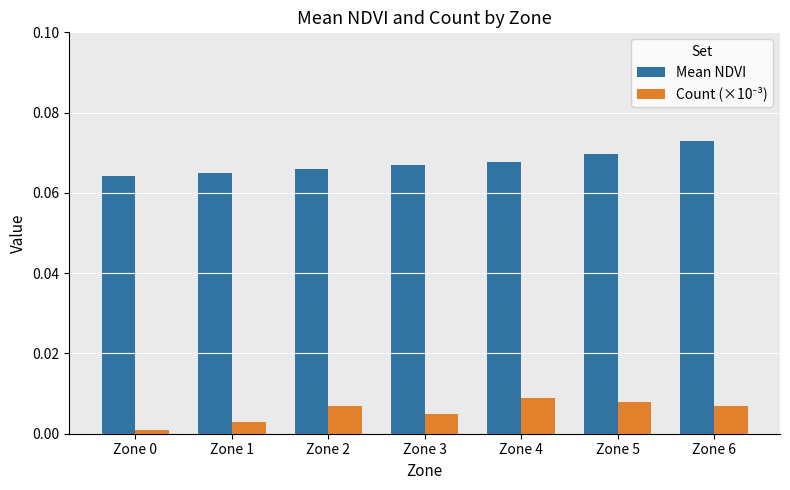

Count the Mean NDVI values in the range 0 to 1.

7